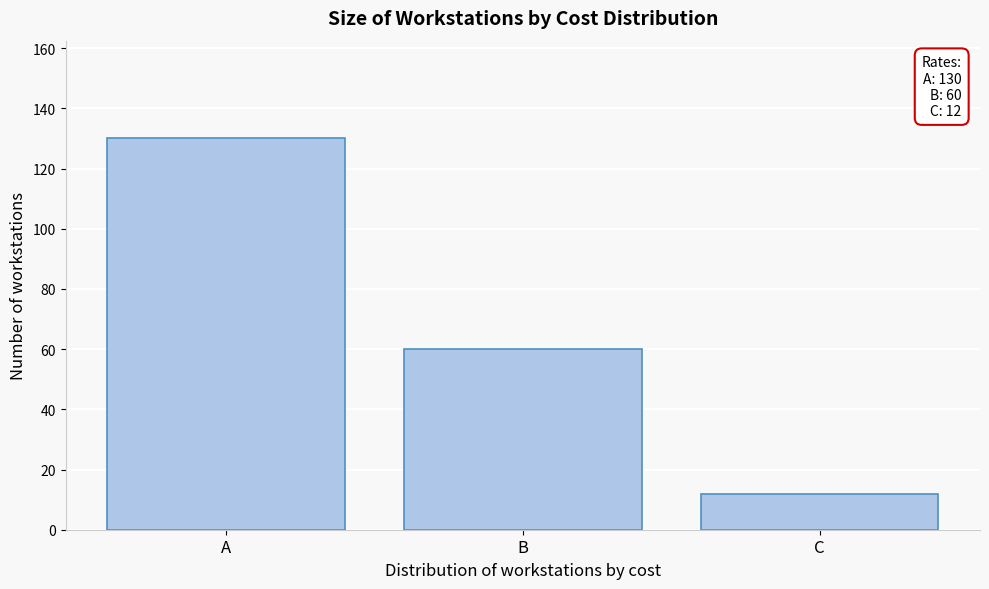

Reading left to right, transcribe all the data shown in this chart.

130	60	12